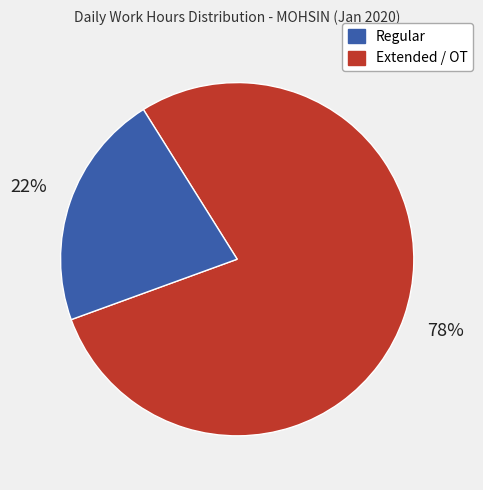

Is there a majority slice in this chart?

Yes